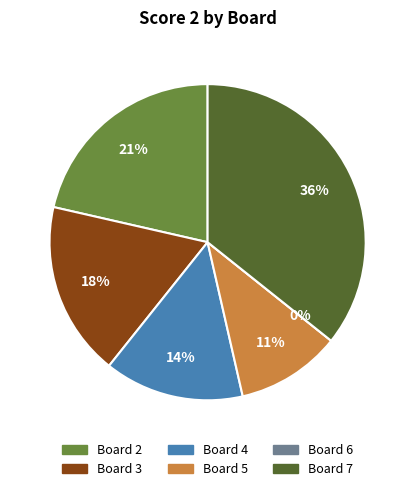

Is there a majority slice in this chart?

No